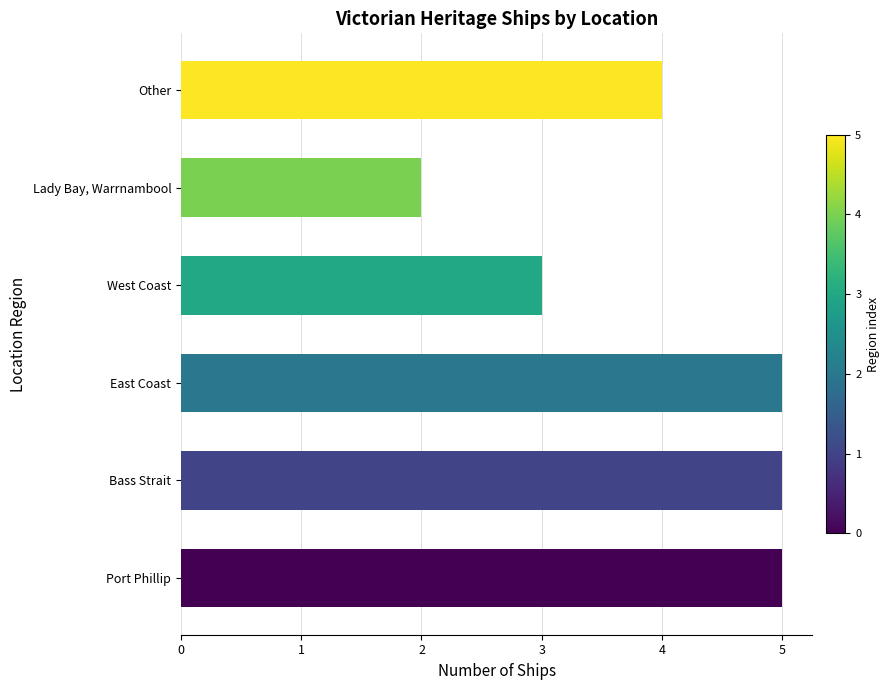

What is the difference between the maximum and second lowest values?

2